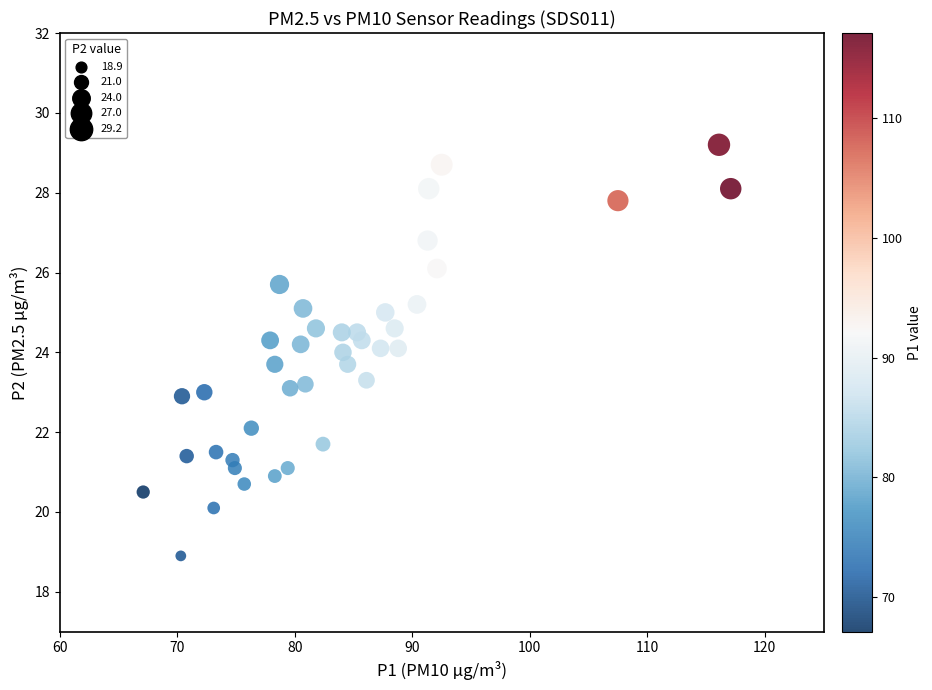

What is the range of X values (max minus min)?

50.0